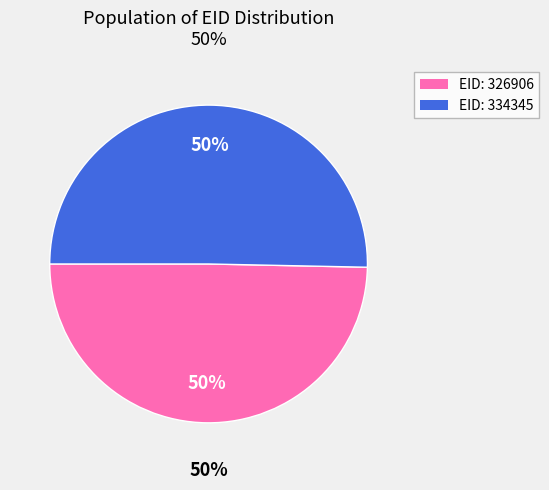

To the nearest percent, what is the average slice percentage?

50%